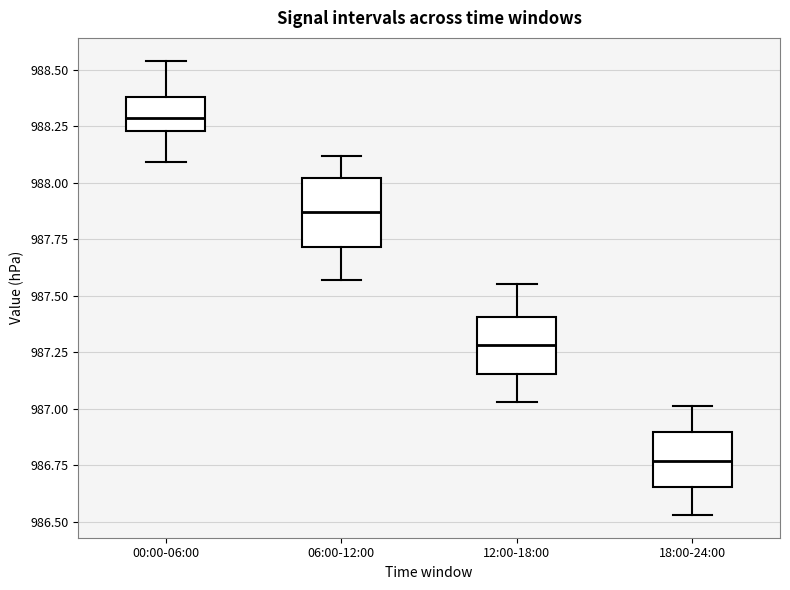

Reading left to right, transcribe this box plot: for each box, give where its median line is, the range the box spans, and where its two whiskers end, as read against the y-axis. The values are not printed on the chart, so give them approximately, as read against the axis.

00:00-06:00: median 988.30, box 988.25 to 988.40, whiskers 988.10 to 988.55
06:00-12:00: median 987.85, box 987.70 to 988.00, whiskers 987.55 to 988.10
12:00-18:00: median 987.30, box 987.15 to 987.40, whiskers 987.05 to 987.55
18:00-24:00: median 986.75, box 986.65 to 986.90, whiskers 986.55 to 987.00